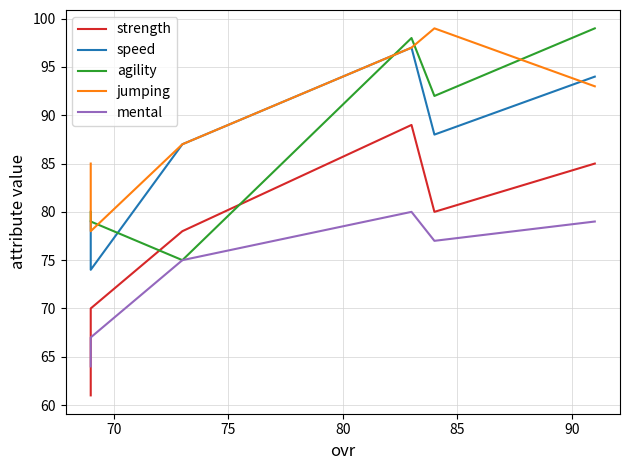

How many interior local valleys does the speed series have?

2